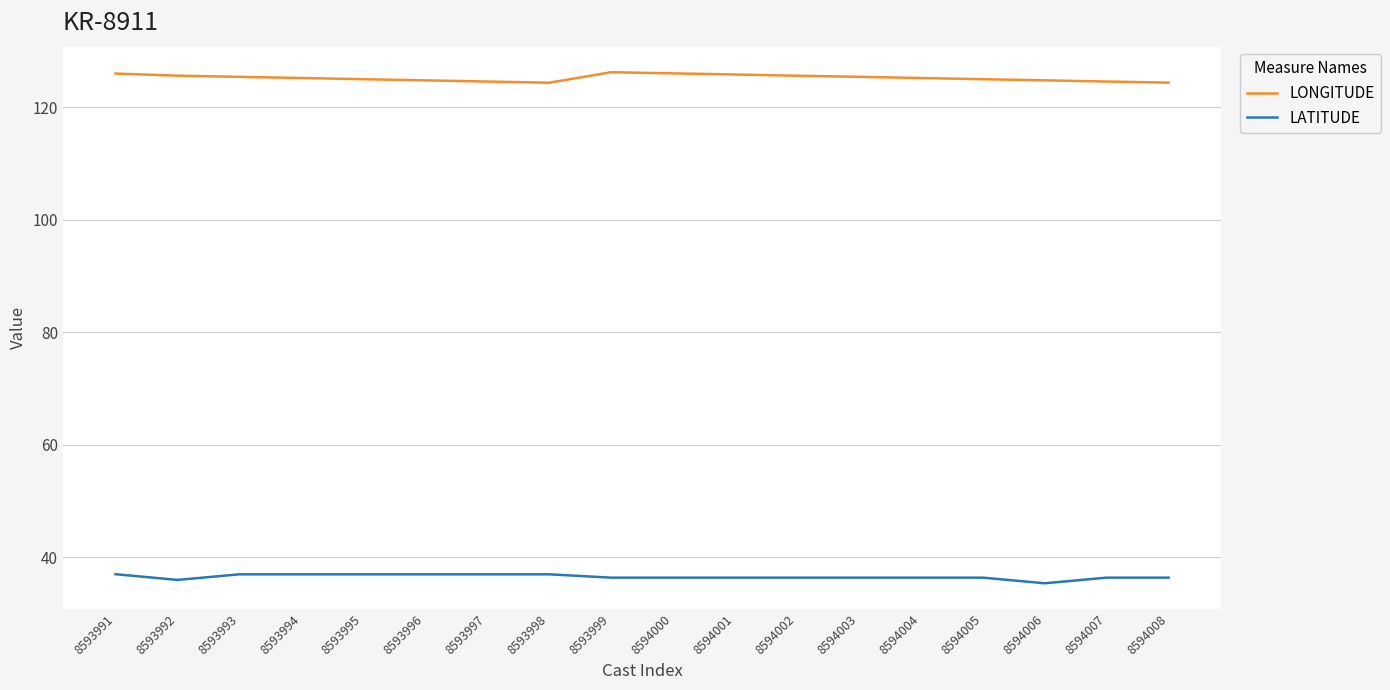

Which series has the largest total across all categories?

LONGITUDE